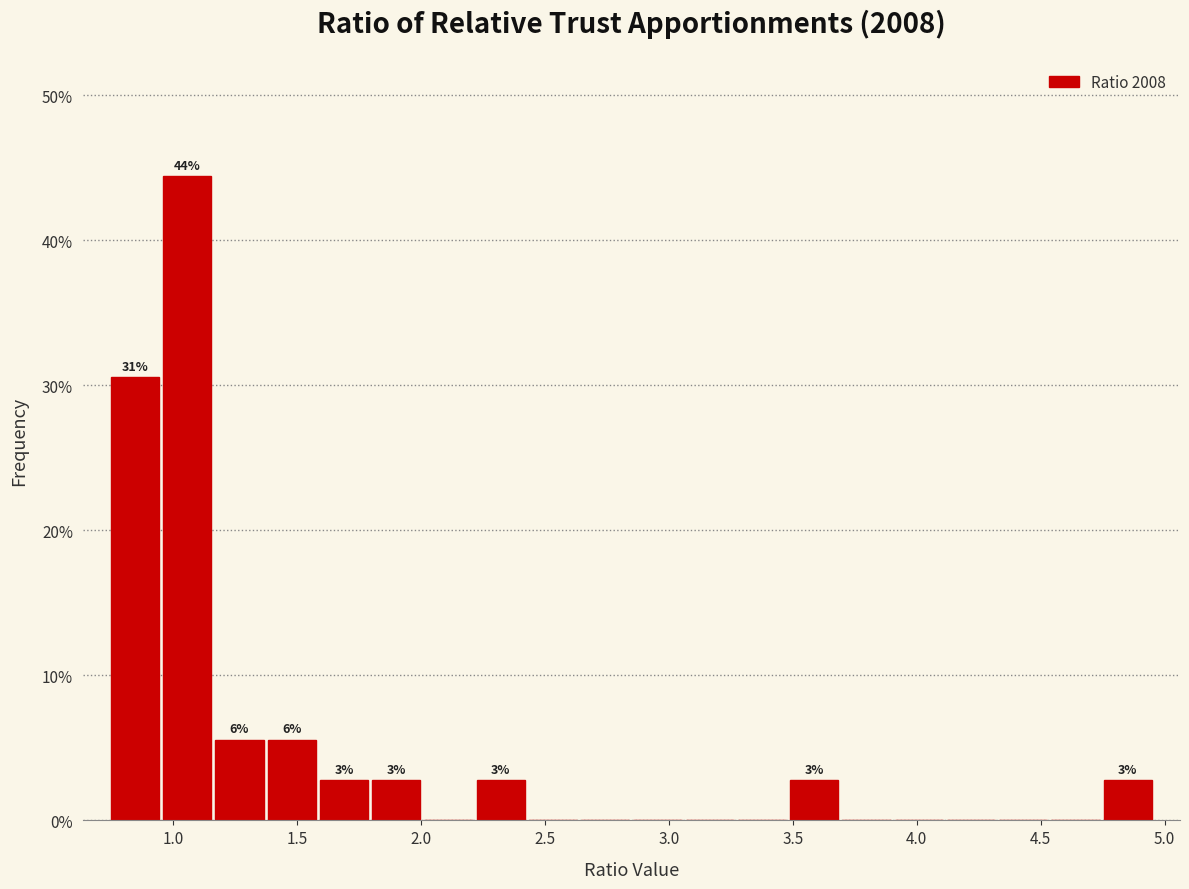

Over which range of the x-axis is the bar tallest?

0.95 to 1.15